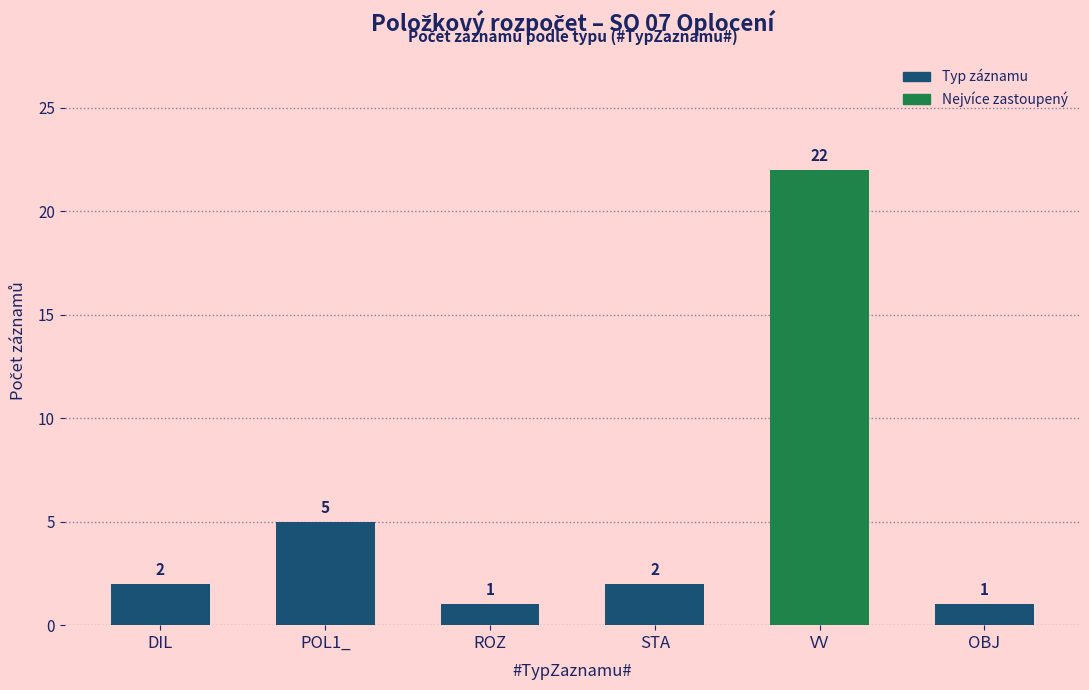

What is the difference between the values at POL1_ and DIL?

3